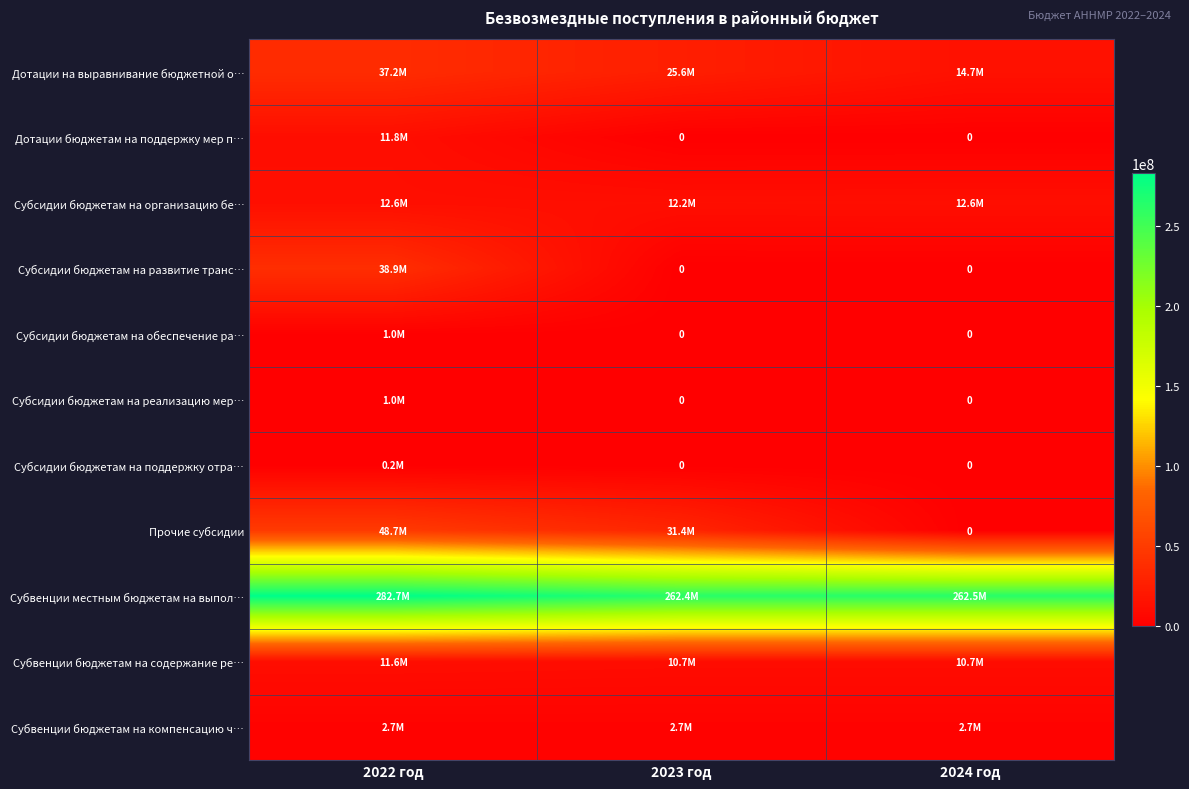

Where does the Дотации на выравнивание бюджетной о… series first go above 25614606?

2022 год